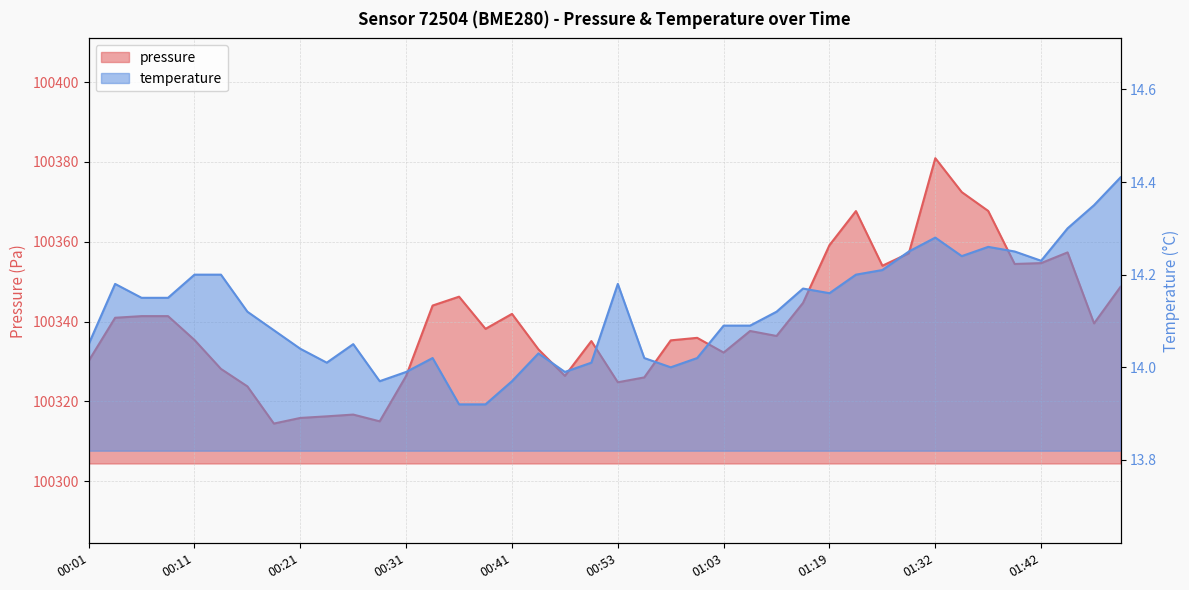

What is the total value across all series at 00:33?

100358.1